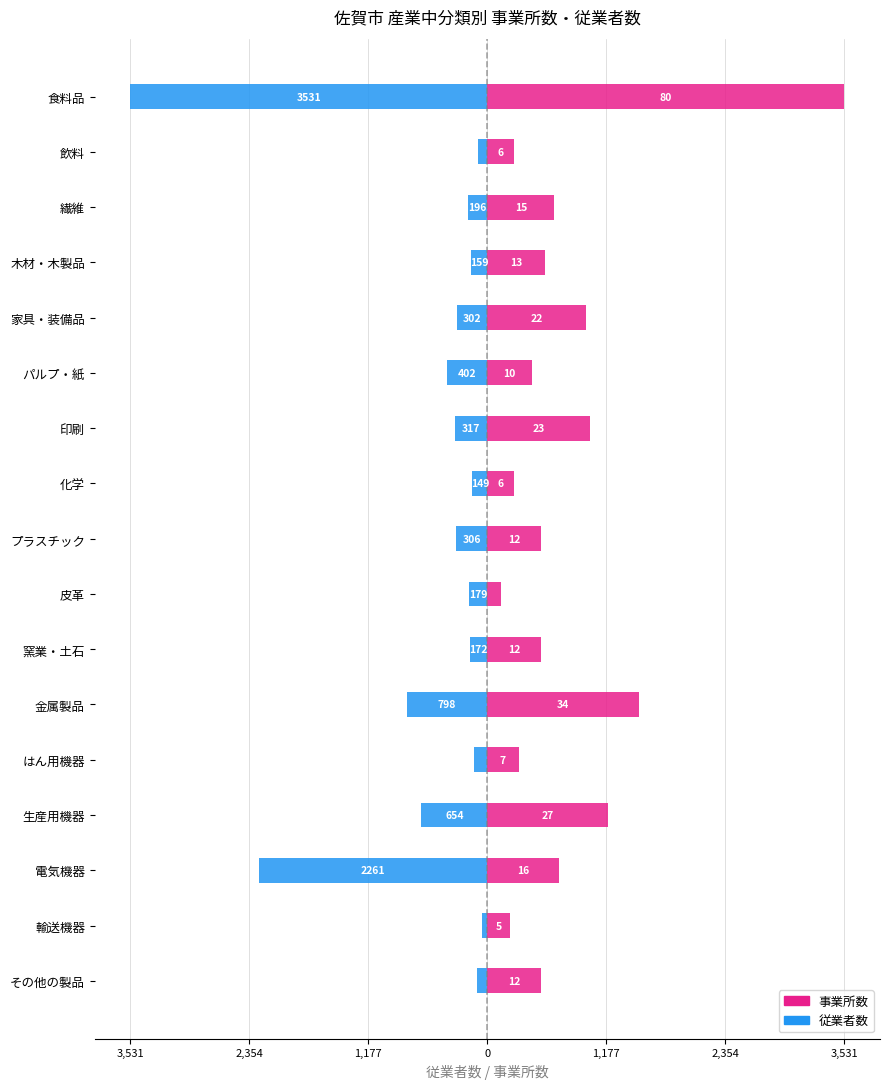

Which series changed the most between 化学 and 生産用機器?

事業所数(×スケール)